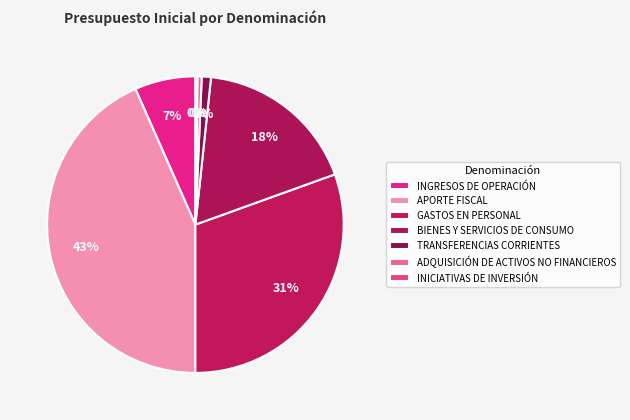

To the nearest percent, what is the difference between the largest and smallest slice percentages?

43%